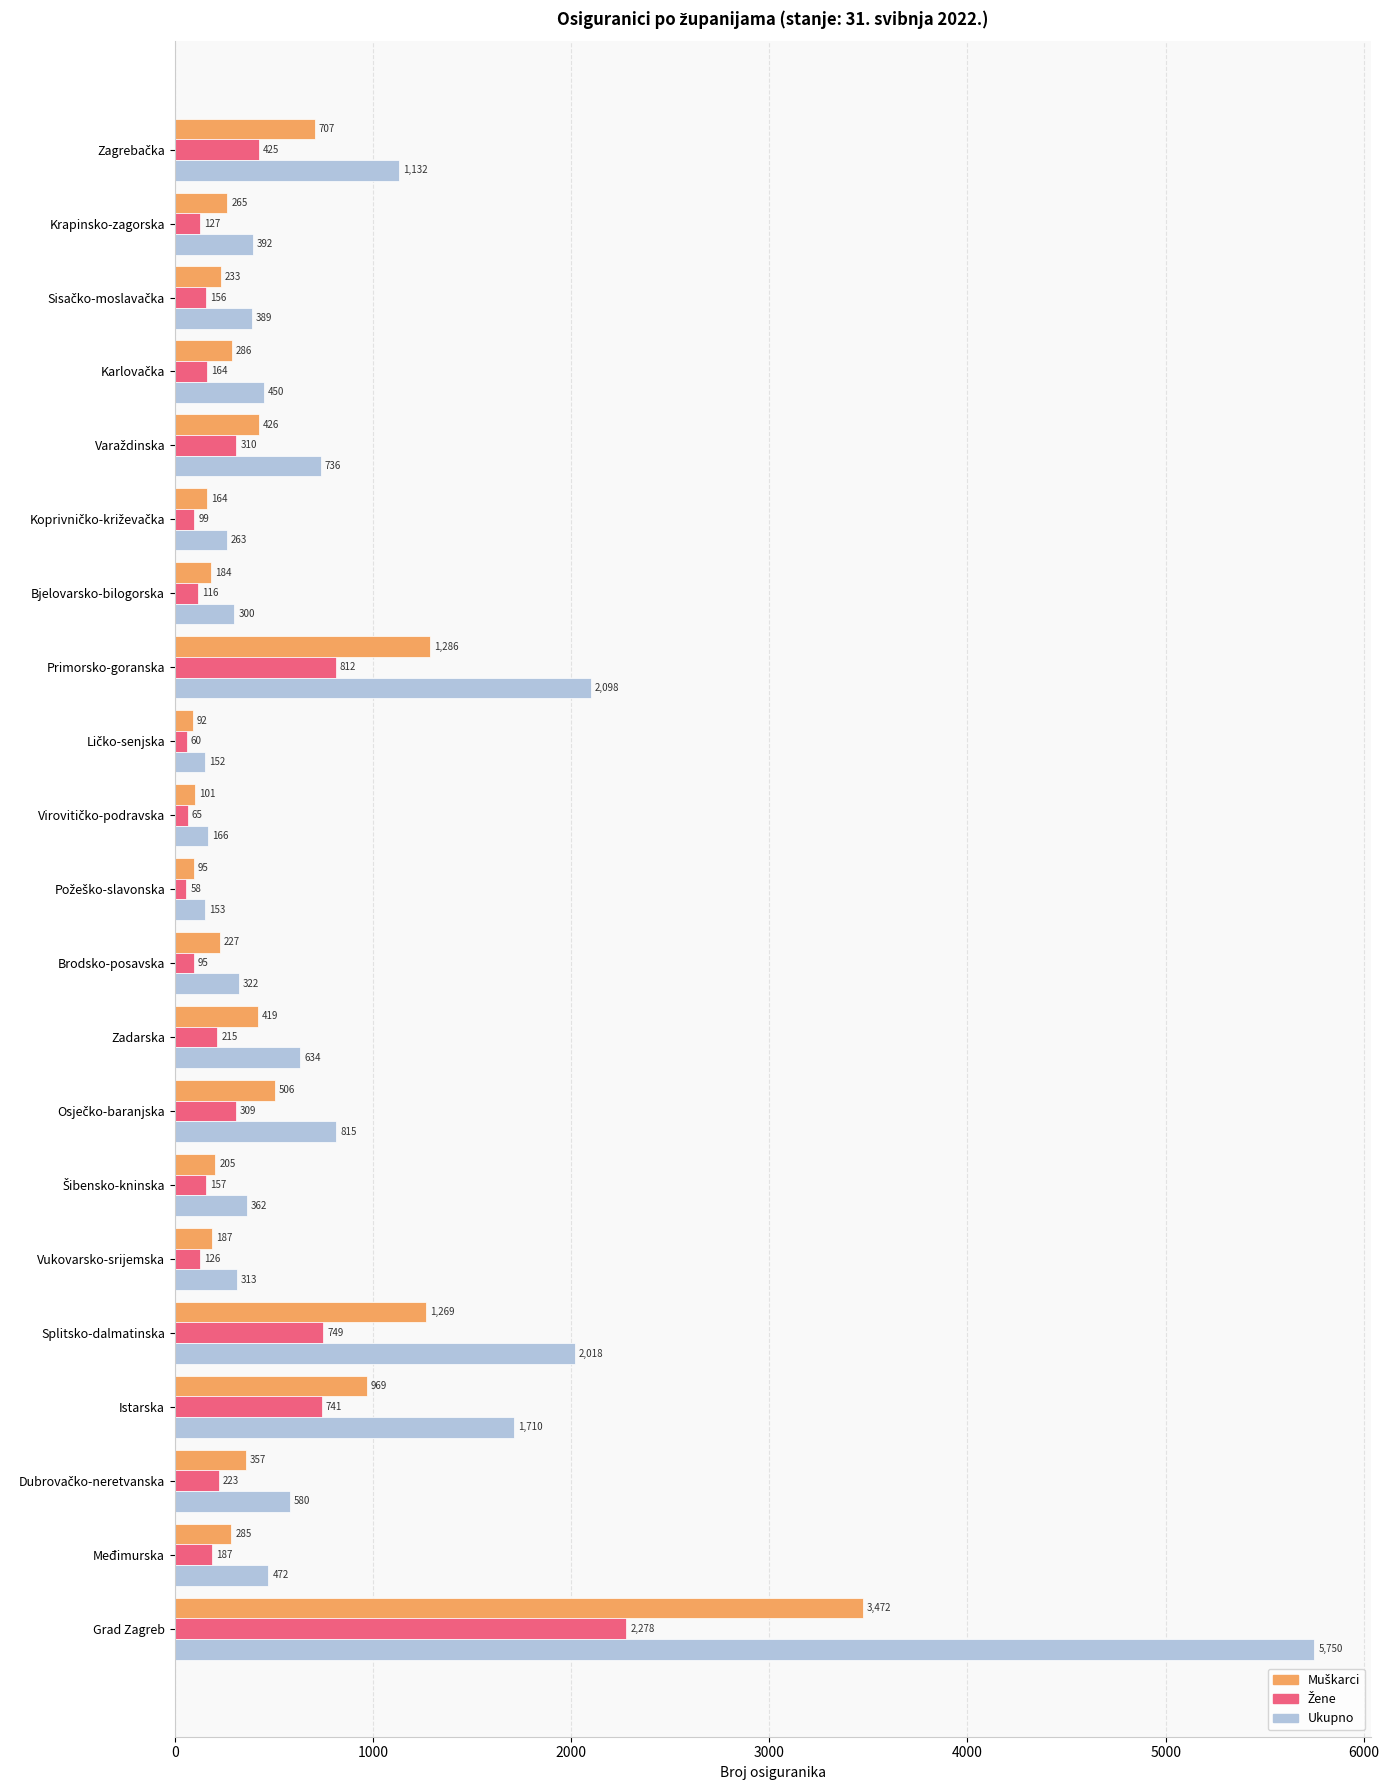

What is the difference between the maximum and minimum values in the Ukupno series?

5598